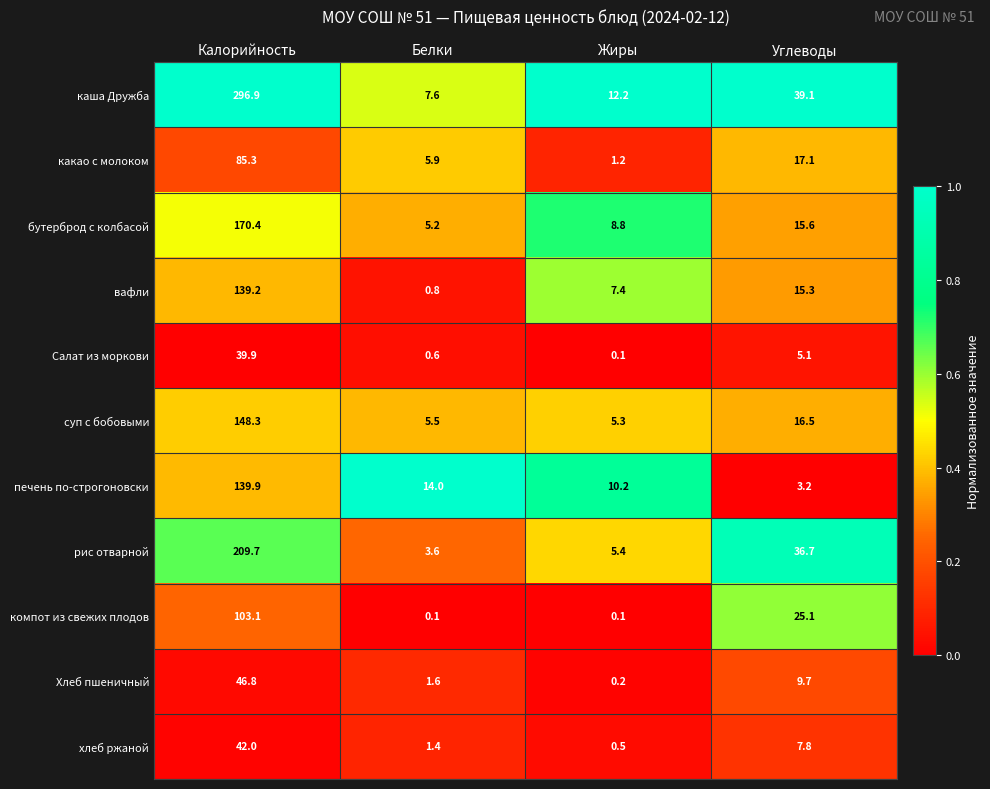

What is the difference between the highest and lowest values at Калорийность?

257.0